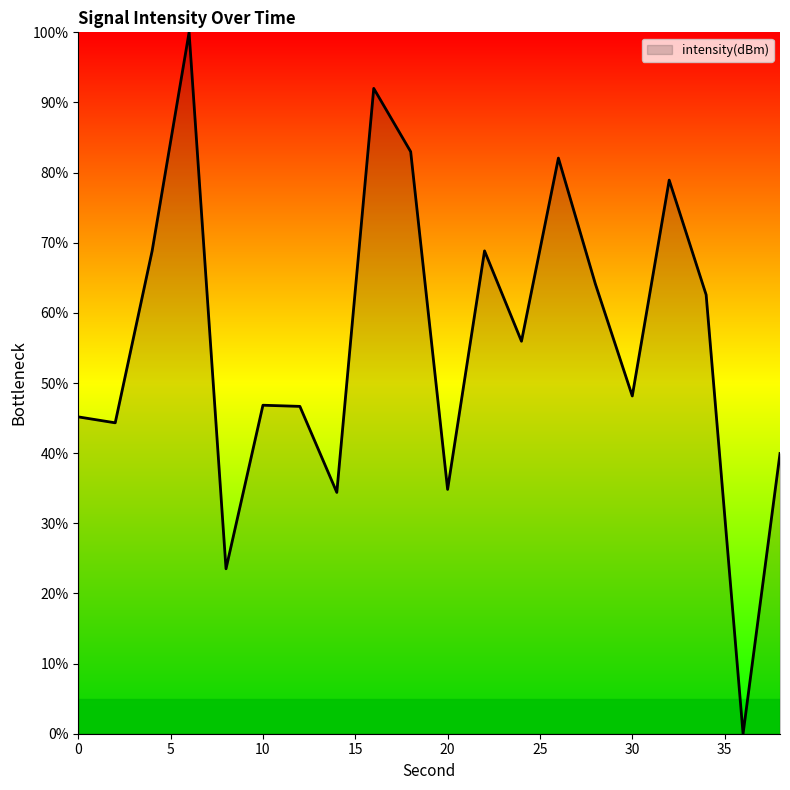

What is the greatest value displayed?

100.0